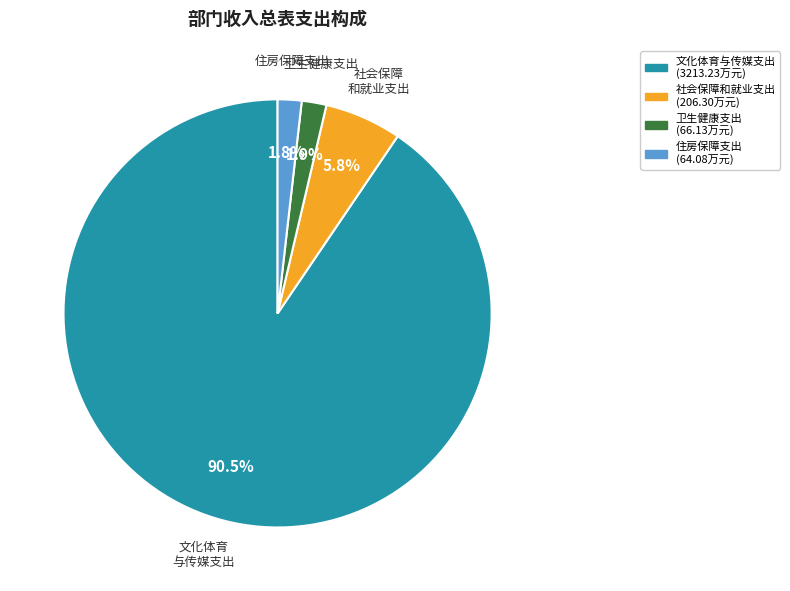

Is there any slice that represents more than half of the pie?

Yes